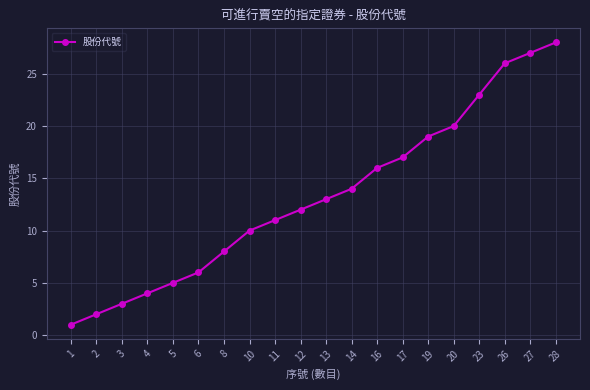

True or false: the data shows 39 at 27.

False